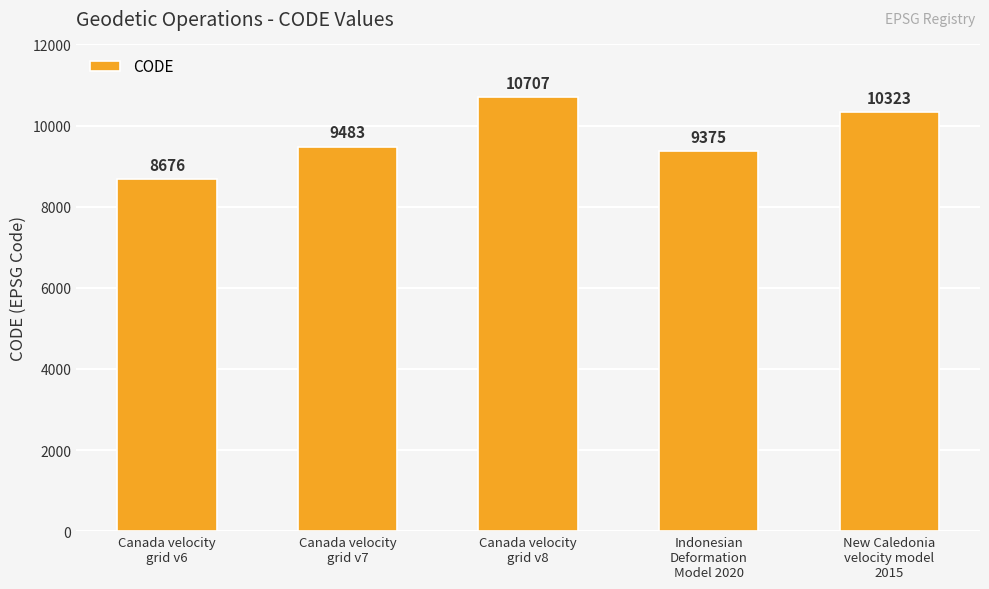

What is the change in value from Canada velocity
grid v7 to Canada velocity
grid v8?

+1224